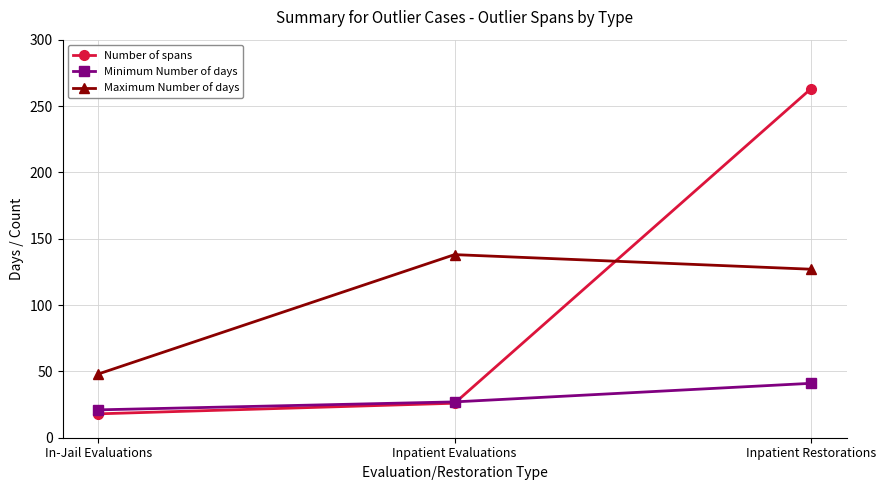

How many values in the Maximum Number of days series are below 127?

1